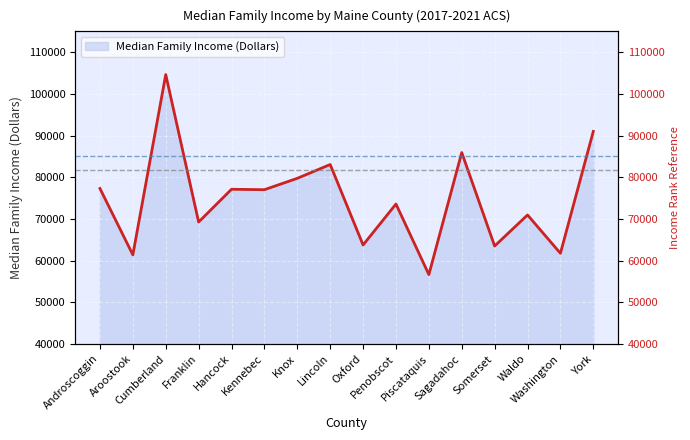

Where does the data first go above 77008?

Androscoggin